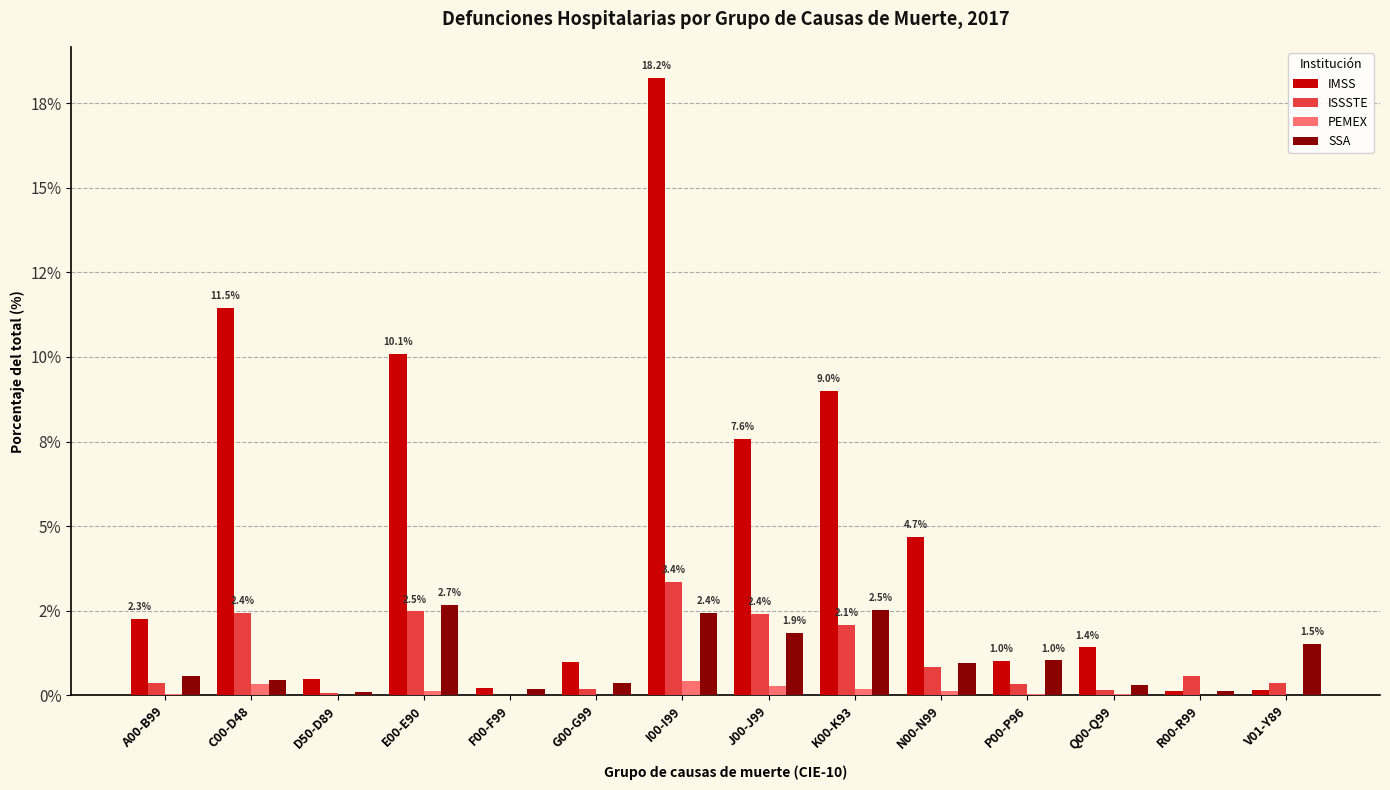

Which series has the largest total across all categories?

IMSS